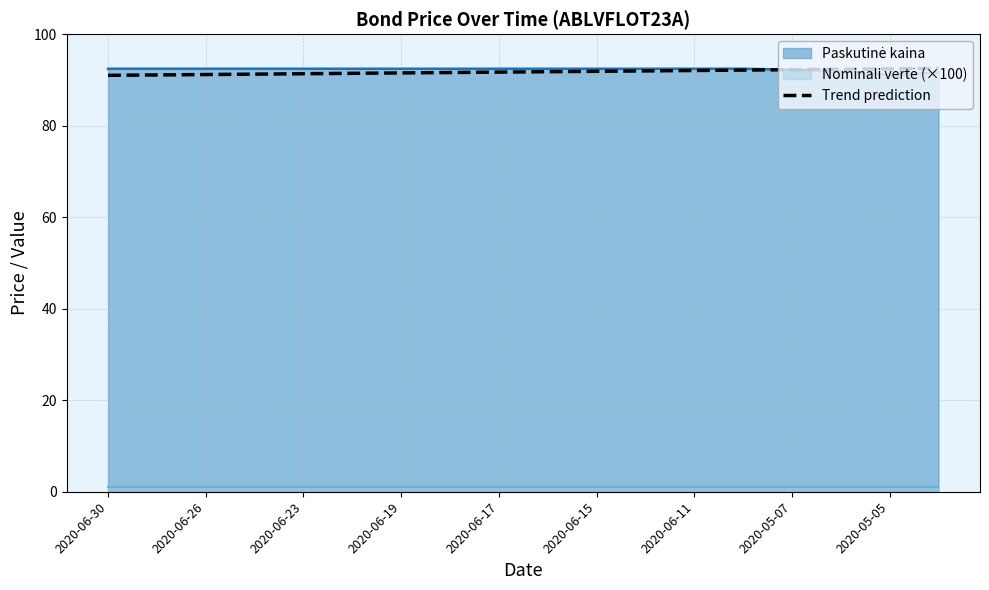

Is it true that Trend prediction equals 26.7 at 2020-06-26?

False